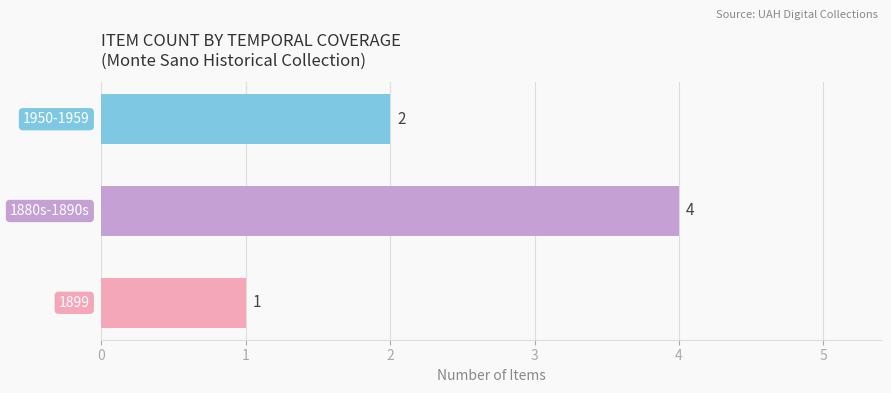

Reading bottom to top, extract all data points from this chart.

1	4	2